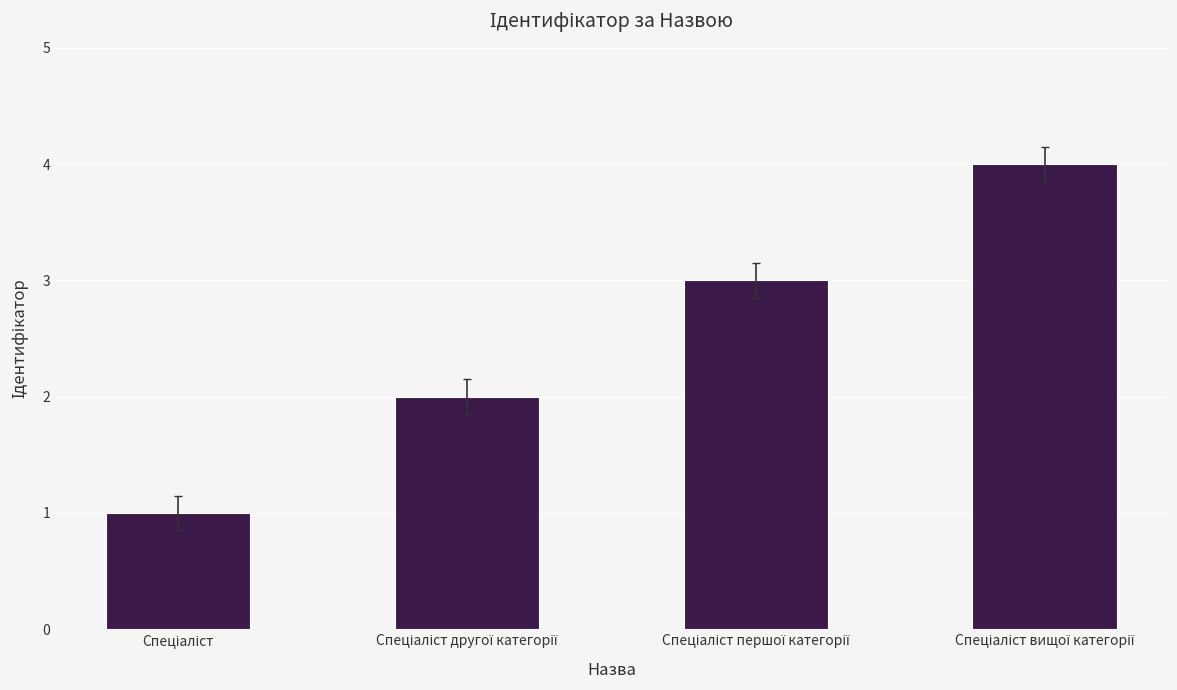

What is the greatest value displayed?

4